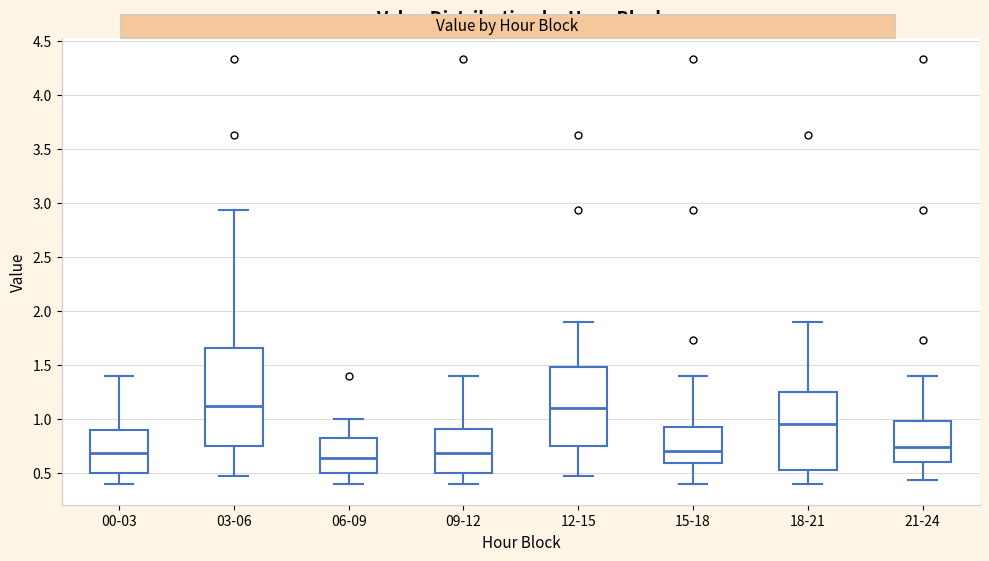

Reading left to right, read every box against the y-axis: the position of its median line, the range the box covers, and the ends of its whiskers. The values are not printed on the chart, so give them approximately, as read against the axis.

00-03: median 0.70, box 0.50 to 0.90, whiskers 0.40 to 1.40
03-06: median 1.10, box 0.75 to 1.65, whiskers 0.45 to 2.95
06-09: median 0.65, box 0.50 to 0.85, whiskers 0.40 to 1.00
09-12: median 0.70, box 0.50 to 0.90, whiskers 0.40 to 1.40
12-15: median 1.10, box 0.75 to 1.50, whiskers 0.45 to 1.90
15-18: median 0.70, box 0.60 to 0.95, whiskers 0.40 to 1.40
18-21: median 0.95, box 0.50 to 1.25, whiskers 0.40 to 1.90
21-24: median 0.75, box 0.60 to 1.00, whiskers 0.45 to 1.40